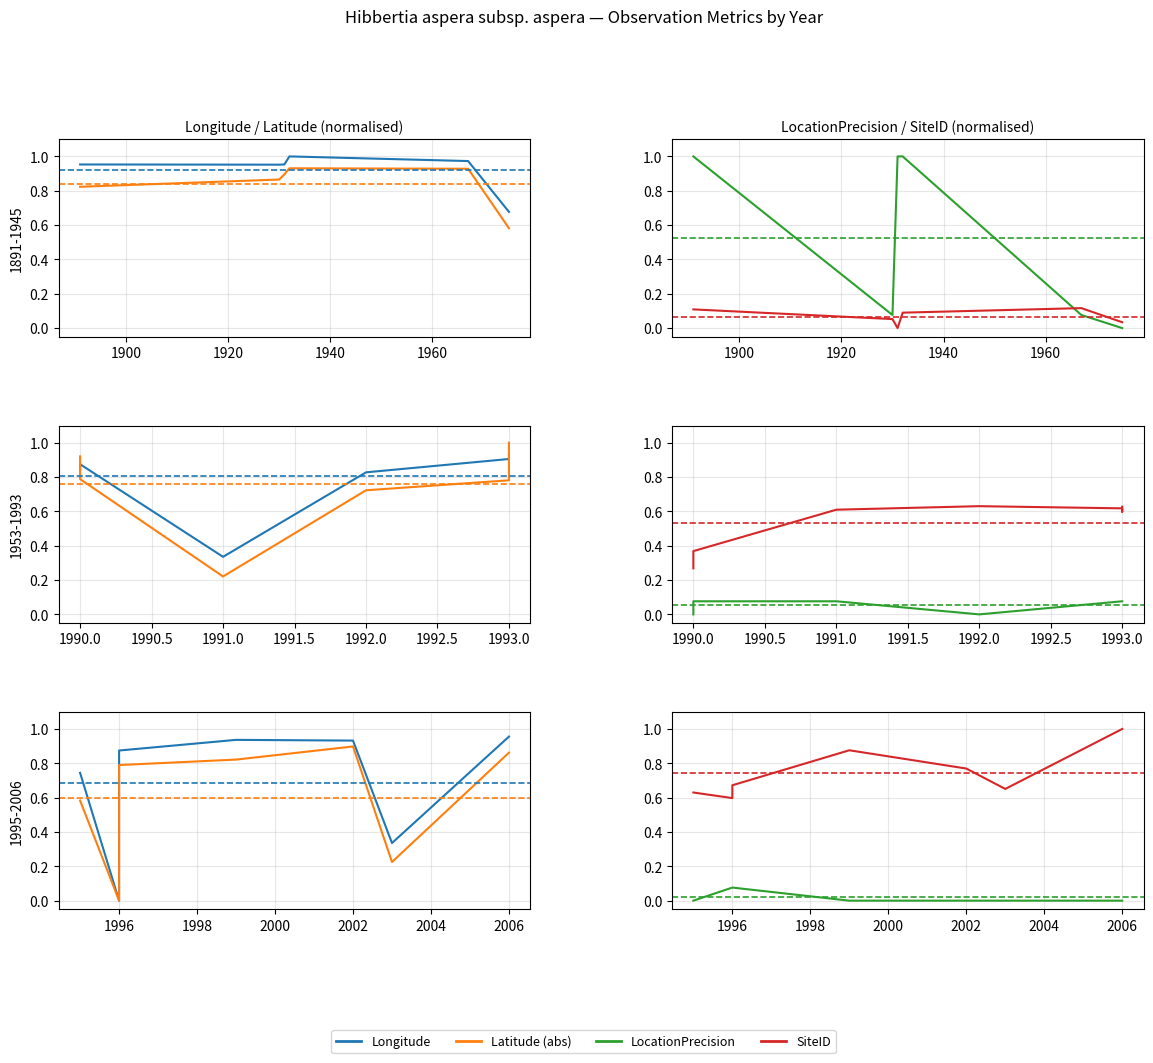

What are all the series names shown in the legend?

Longitude, Latitude (abs), LocationPrecision, SiteID